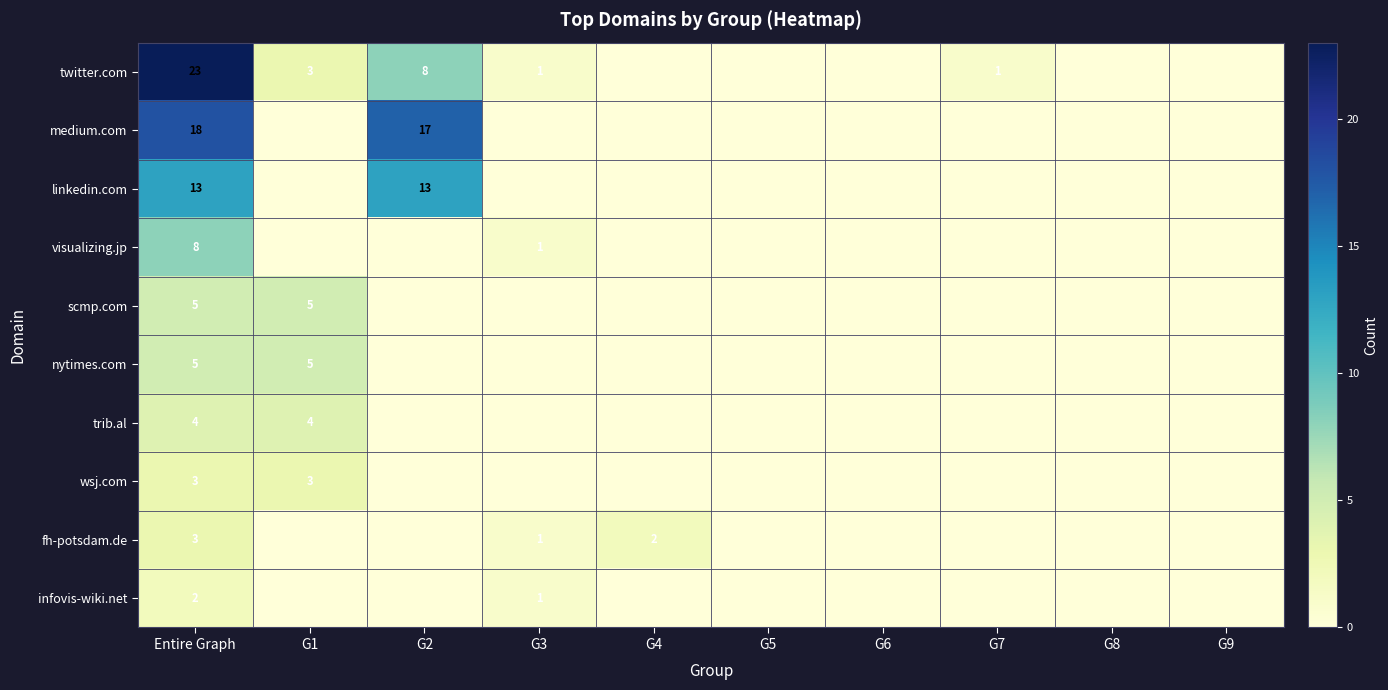

Which has a higher value, G9 or G8?

G9